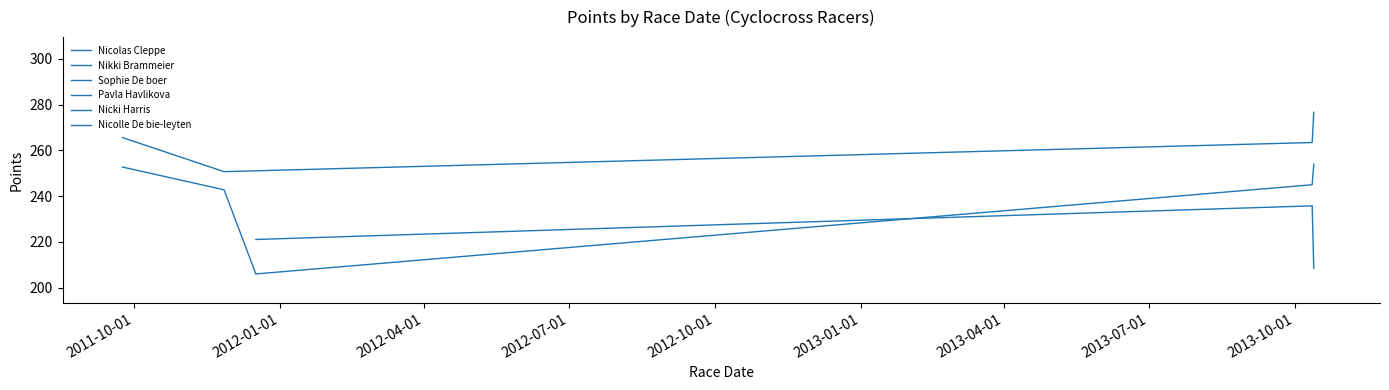

What value does the data have at 2011-11-27?

242.8